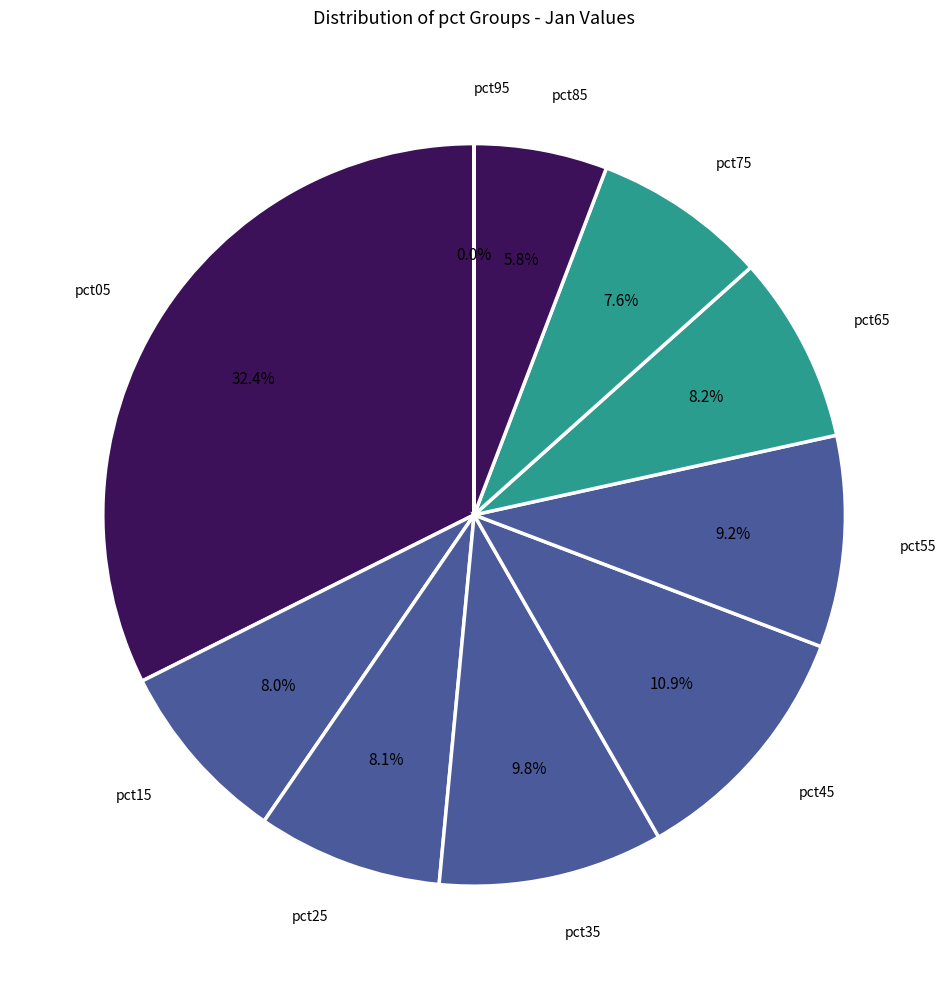

Rank the categories by value from highest to lowest.

pct05, pct45, pct35, pct55, pct65, pct25, pct15, pct75, pct85, pct95